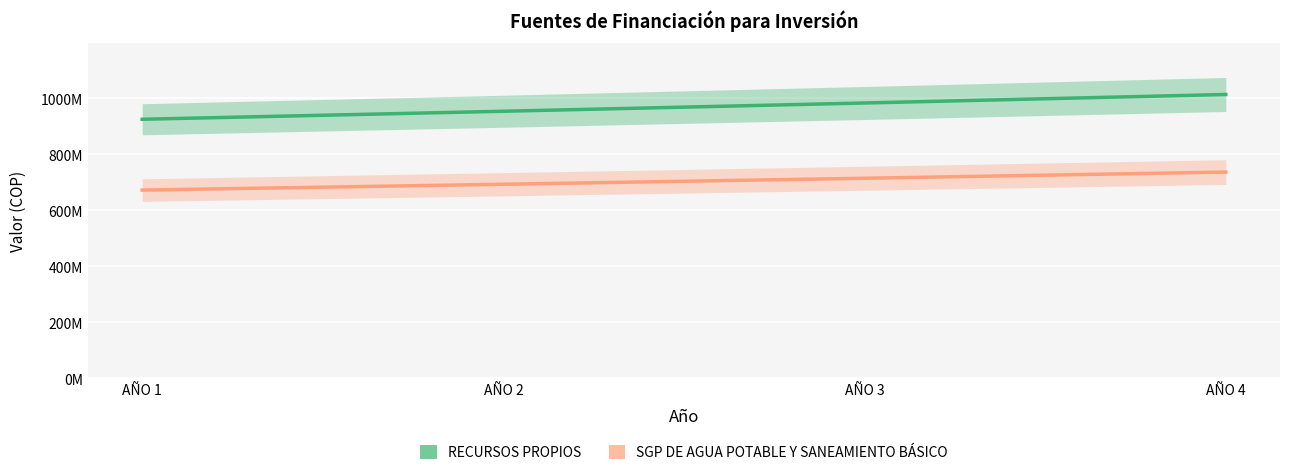

Reading left to right, extract all data points from this chart.

RECURSOS PROPIOS: AÑO 1=924744692.0	AÑO 2=953345043.3	AÑO 3=982829941.5	AÑO 4=1013226743.9
SGP DE AGUA POTABLE Y SANEAMIENTO BÁSICO: AÑO 1=671843911.0	AÑO 2=692622588.7	AÑO 3=714043905.8	AÑO 4=736127738.0